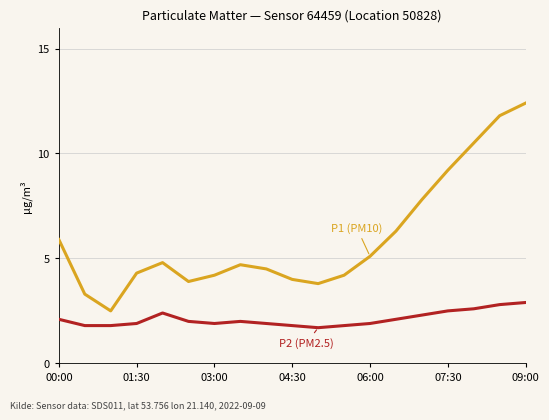

What is the maximum value shown in the chart?

12.4